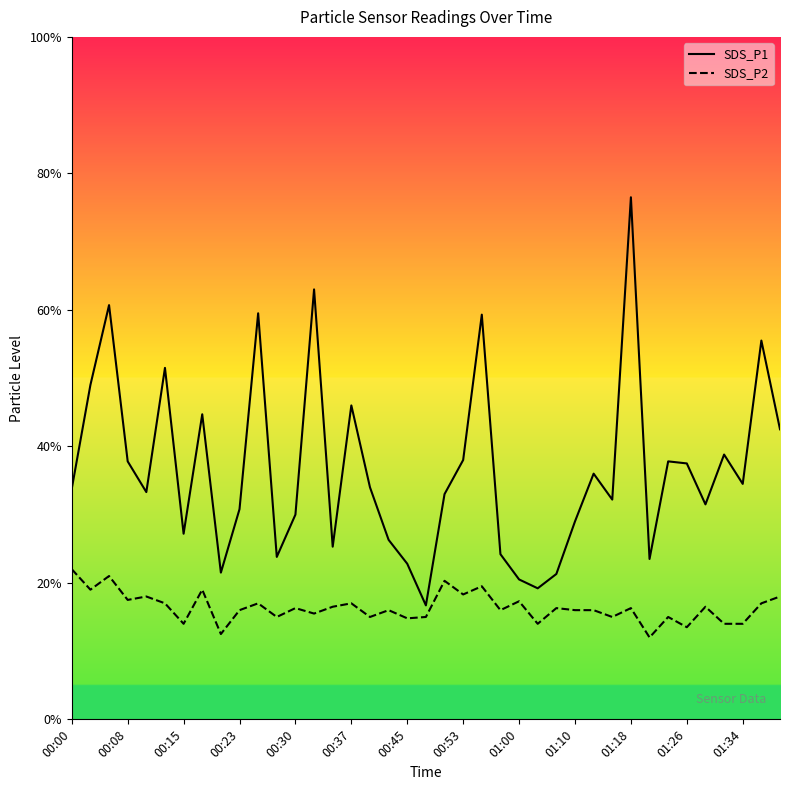

Reading left to right, extract all data points from this chart.

SDS_P1: 3.4	4.9	6.1	3.8	3.3	5.2	2.7	4.5	2.1	3.1	6.0	2.4	3.0	6.3	2.5	4.6	3.4	2.6	2.3	1.7	3.3	3.8	5.9	2.4	2.0	1.9	2.1	2.9	3.6	3.2	7.7	2.4	3.8	3.8	3.1	3.9	3.5	5.5	4.2
SDS_P2: 2.2	1.9	2.1	1.8	1.8	1.7	1.4	1.9	1.2	1.6	1.7	1.5	1.6	1.6	1.6	1.7	1.5	1.6	1.5	1.5	2.0	1.8	1.9	1.6	1.7	1.4	1.6	1.6	1.6	1.5	1.6	1.2	1.5	1.4	1.6	1.4	1.4	1.7	1.8